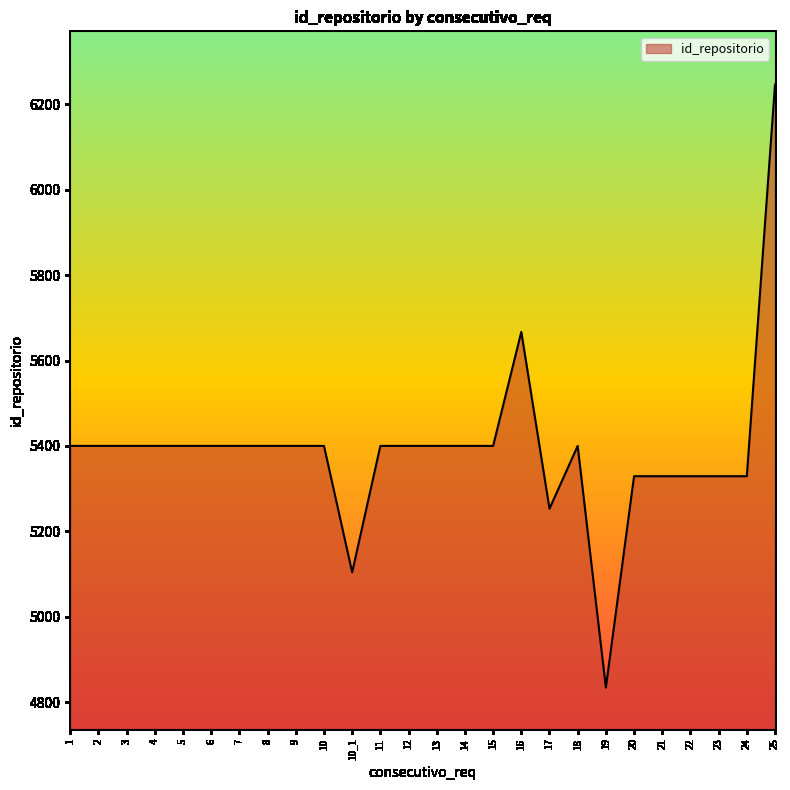

What is the greatest value displayed?

6246